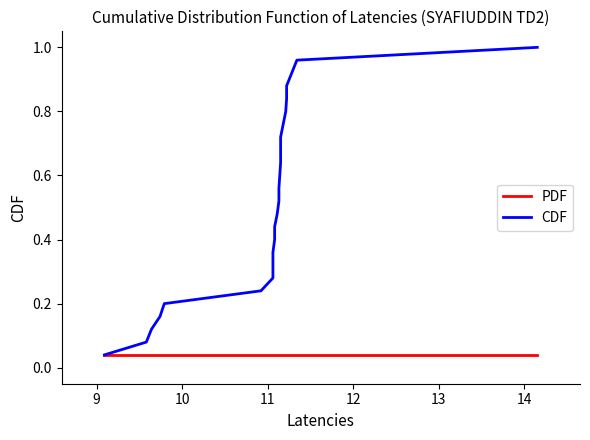

What is the label of the 6th point from the left?

13